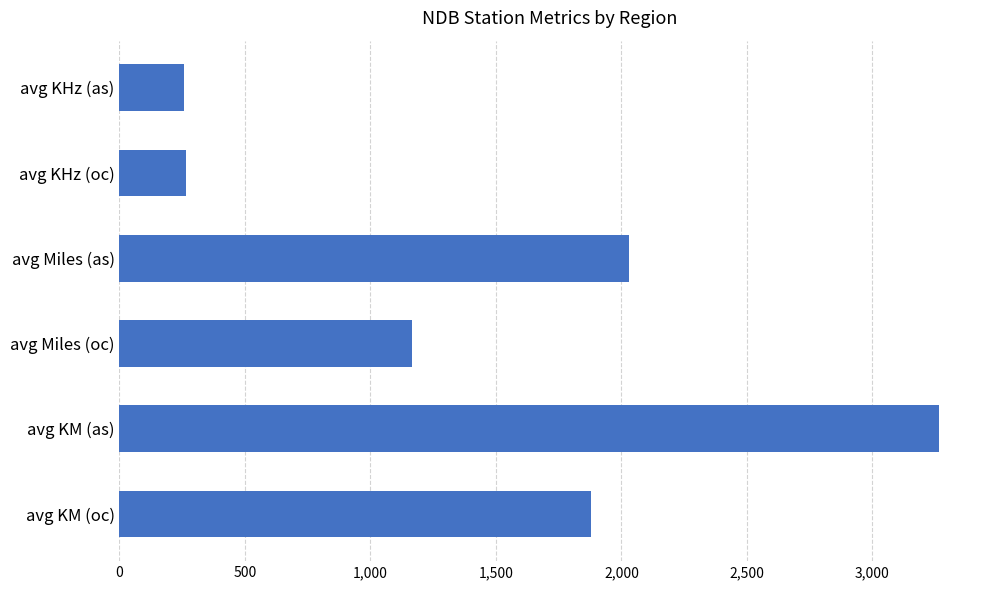

What is the ratio of the value at avg KM (oc) to the value at avg KM (as)?

0.6